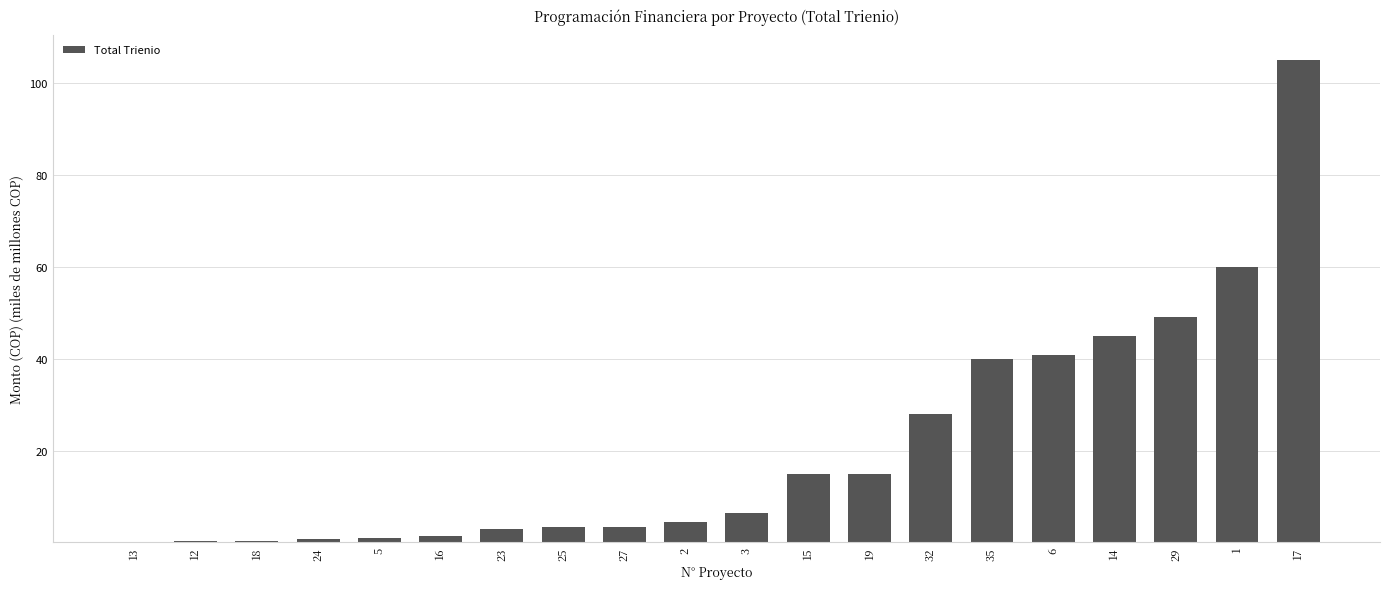

Is it true that the value at 2 is 4.5?

True